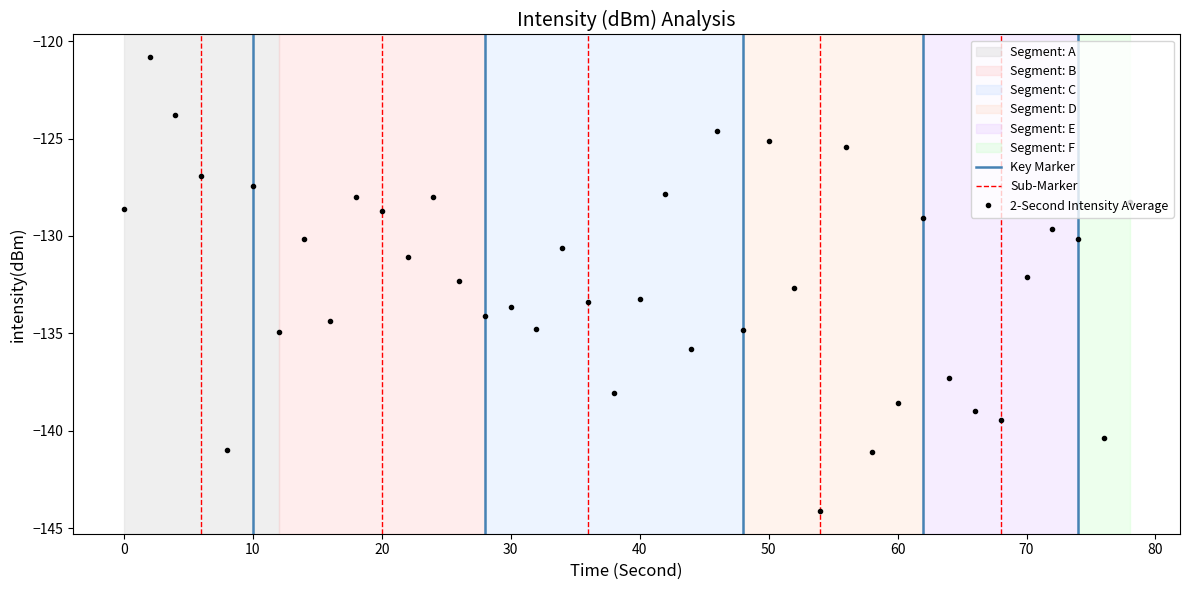

What is the value of the 9th point from the left?

-134.4